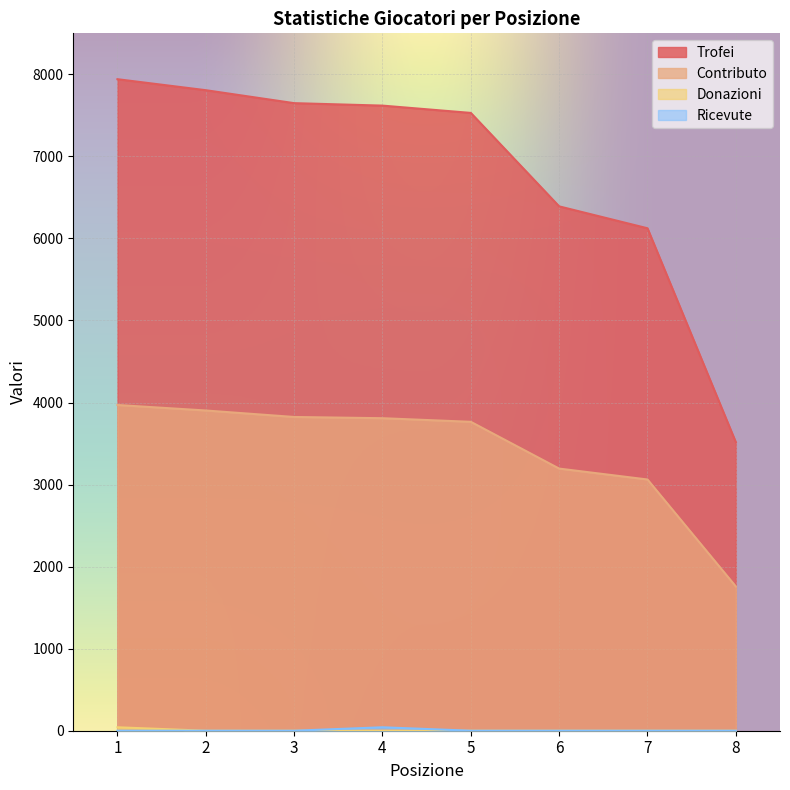

What is the value of the Trofei point at the 7th from the left?

6124